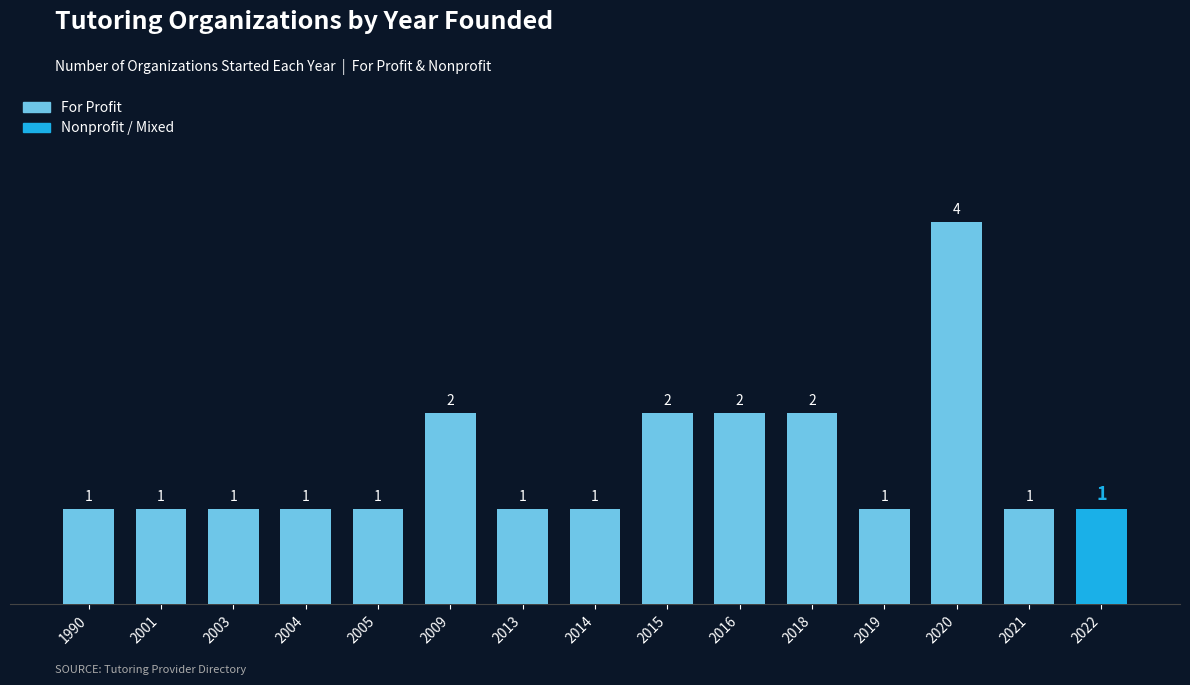

Reading left to right, transcribe all the data shown in this chart.

1	1	1	1	1	2	1	1	2	2	2	1	4	1	1